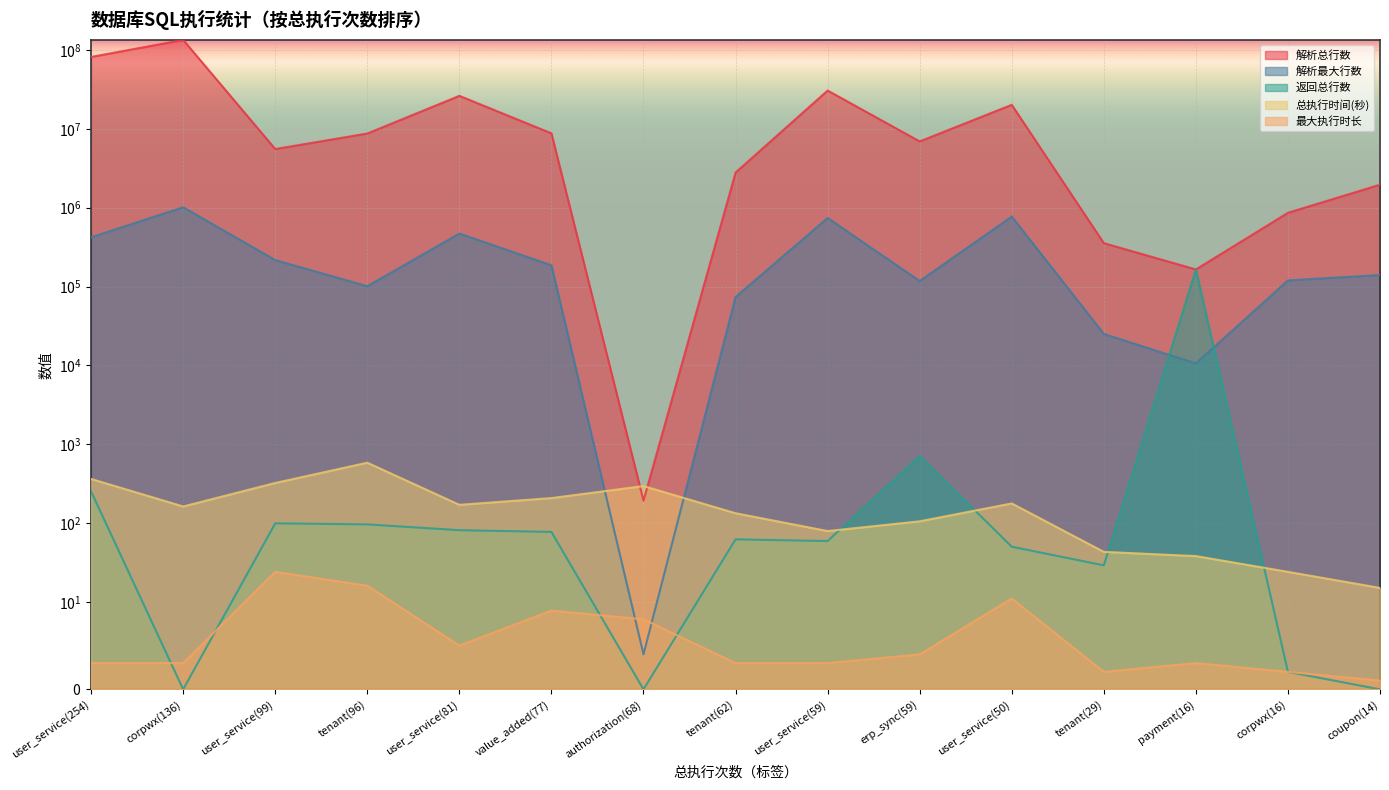

Where is 最大执行时长 nearest to the value 12?

user_service(50)